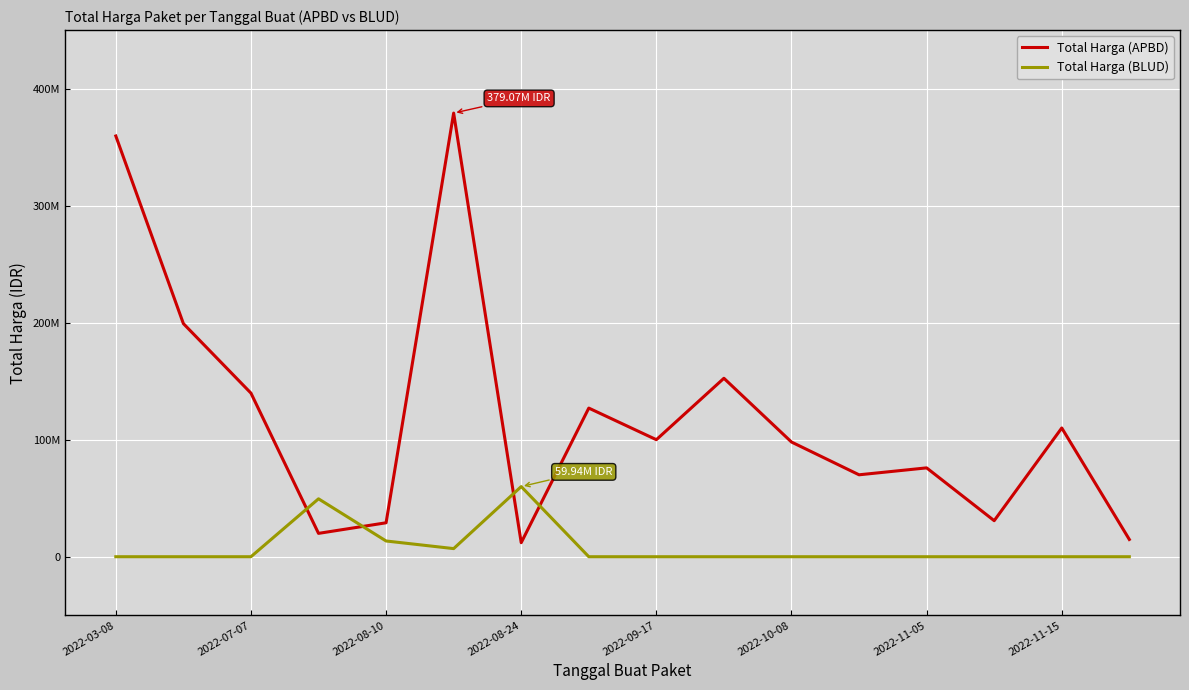

What are all the series names shown in the legend?

Total Harga (APBD), Total Harga (BLUD)